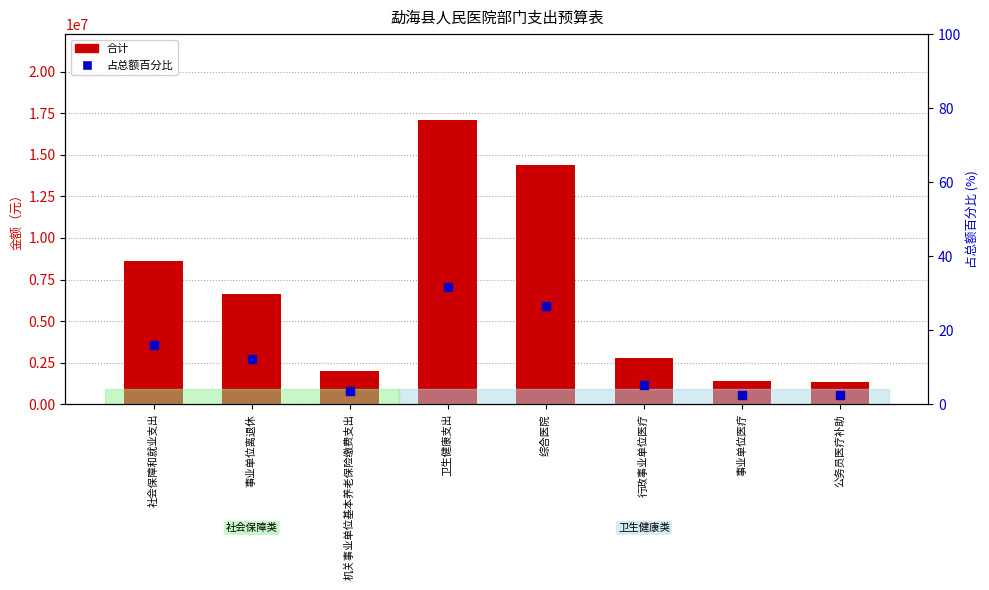

Which series contains the lowest Y value?

占总额百分比